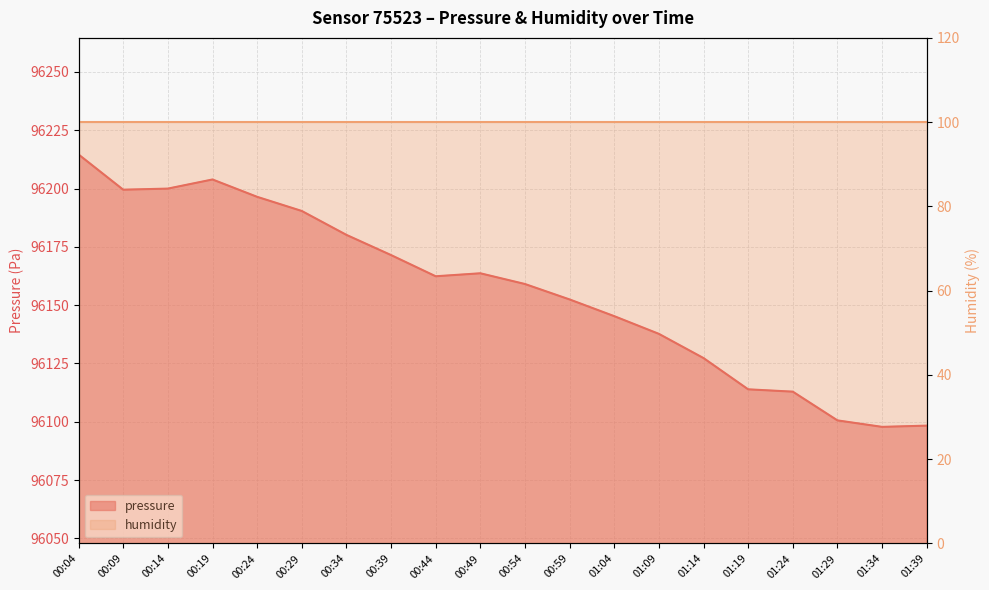

Where is the data nearest to the value 96156?

00:54